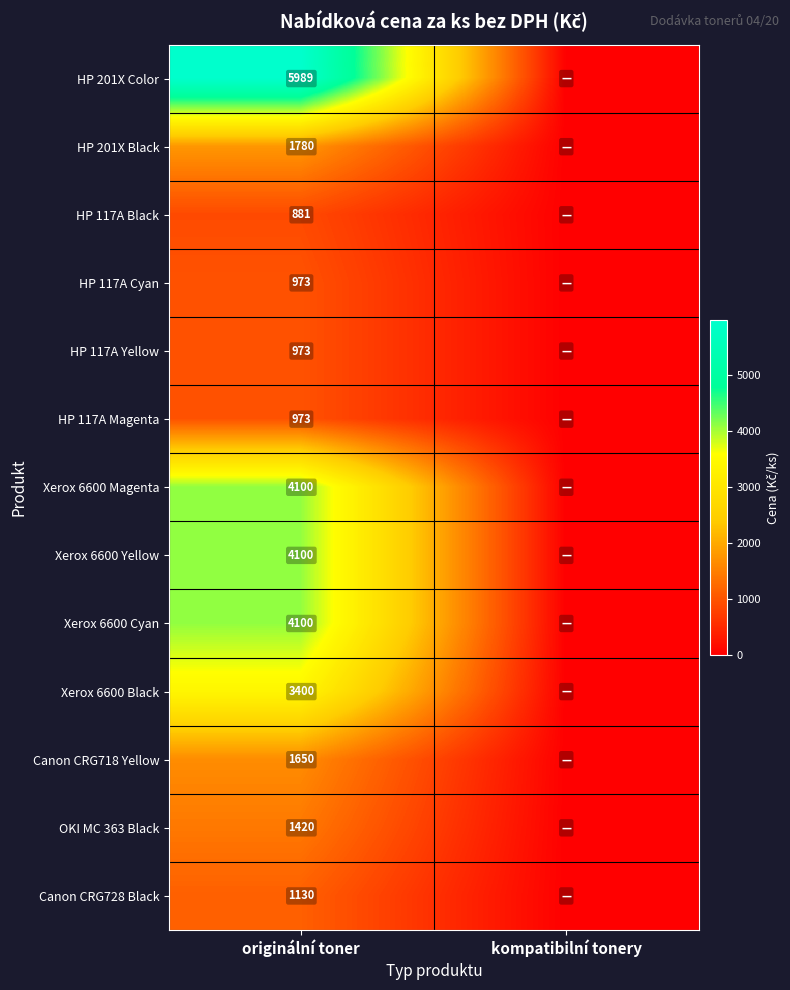

How many series are shown in this chart?

13